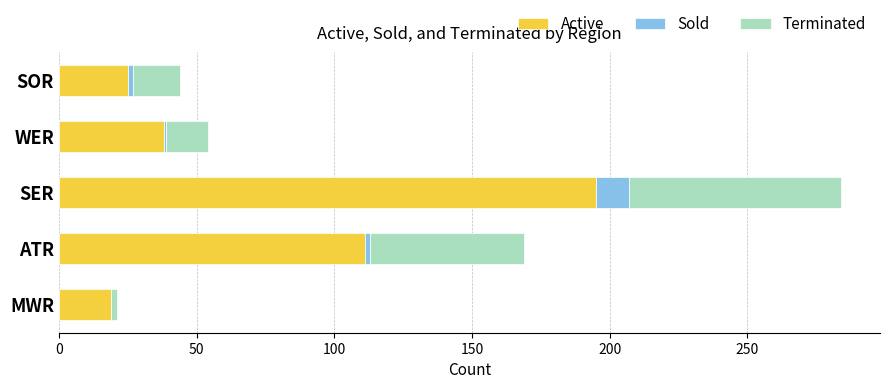

At which label does Active reach its peak?

SER